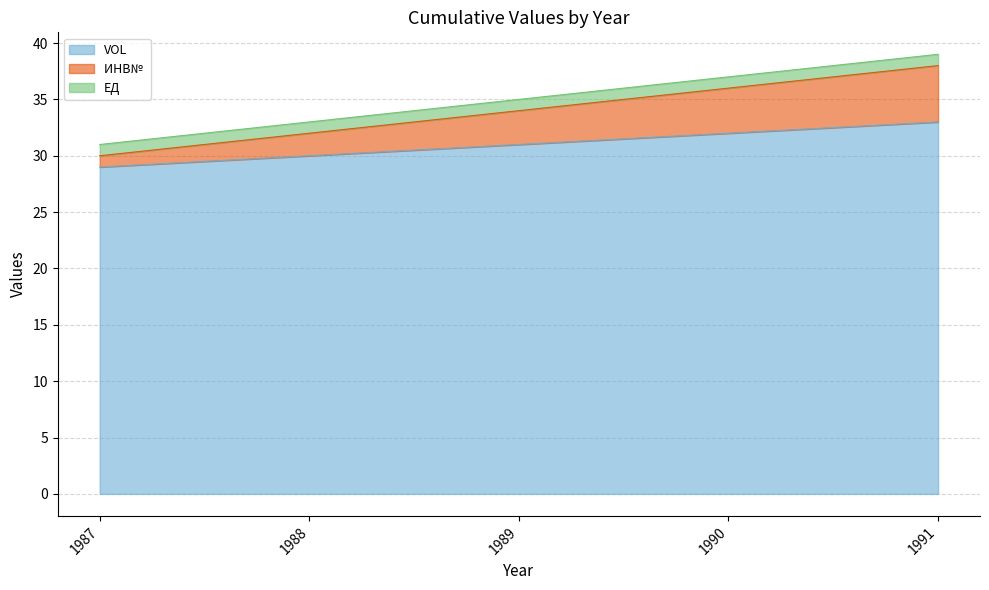

True or false: VOL and ИНВ№  cross at least once.

False